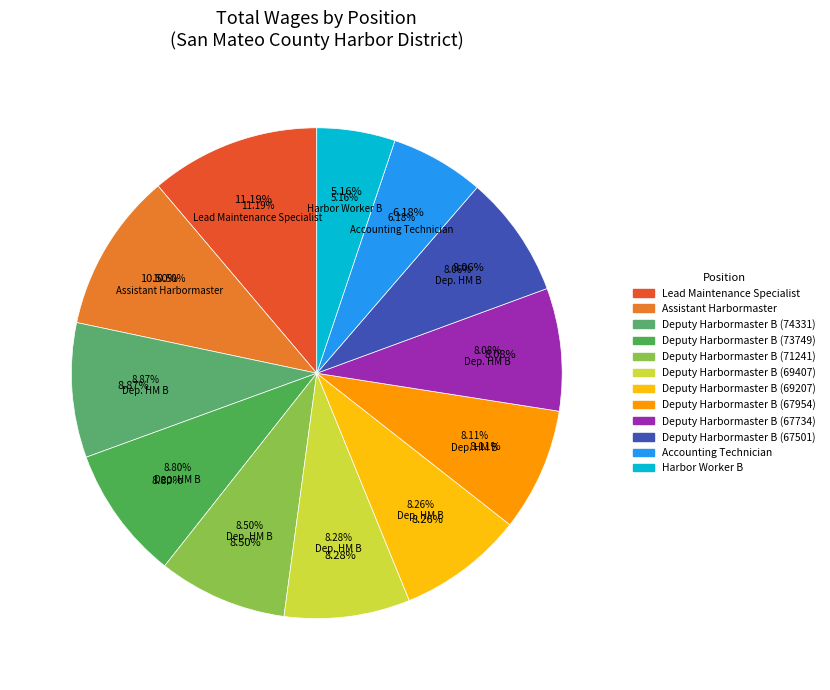

To the nearest percent, what portion does Assistant Harbormaster represent?

11%